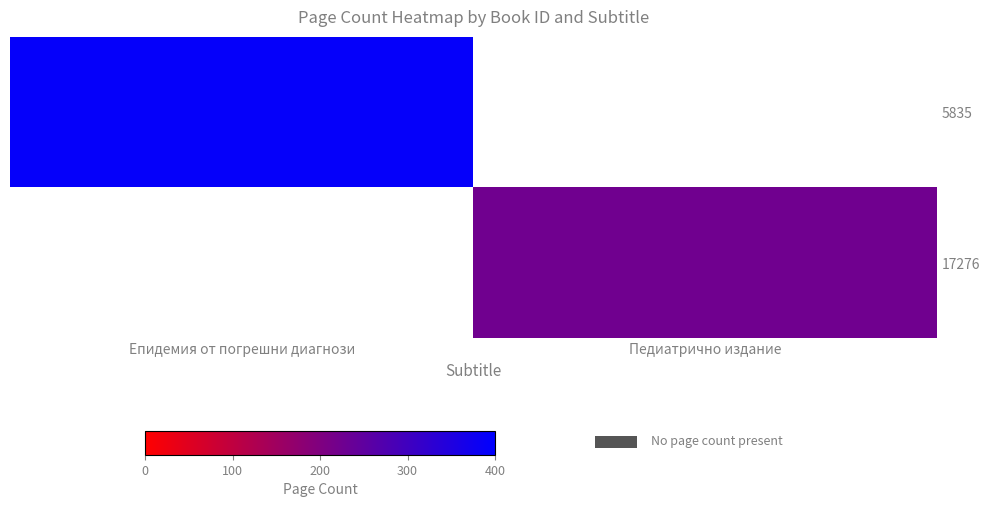

Which series has the largest range (max minus min)?

5835